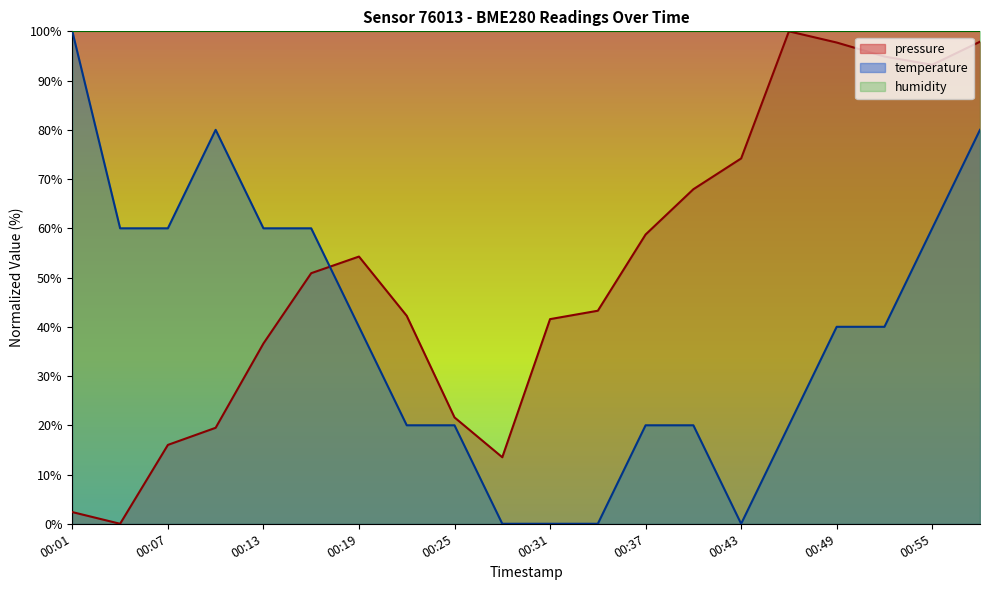

Which series has the largest range (max minus min)?

pressure